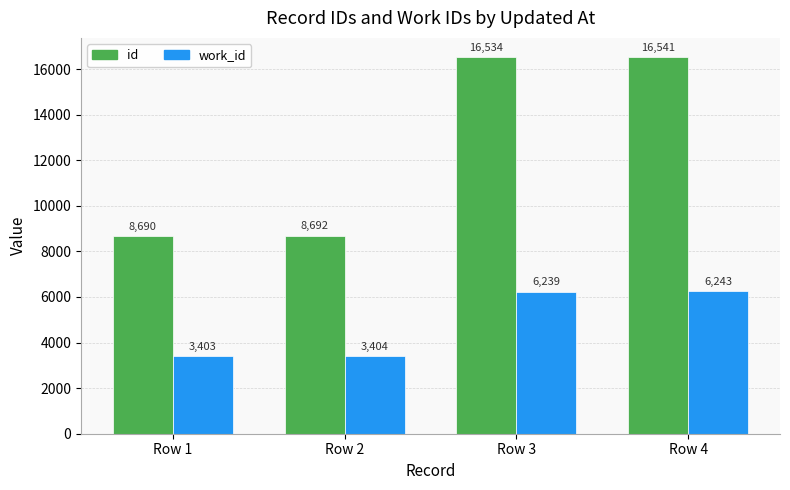

Read the id value at Row 4.

16541